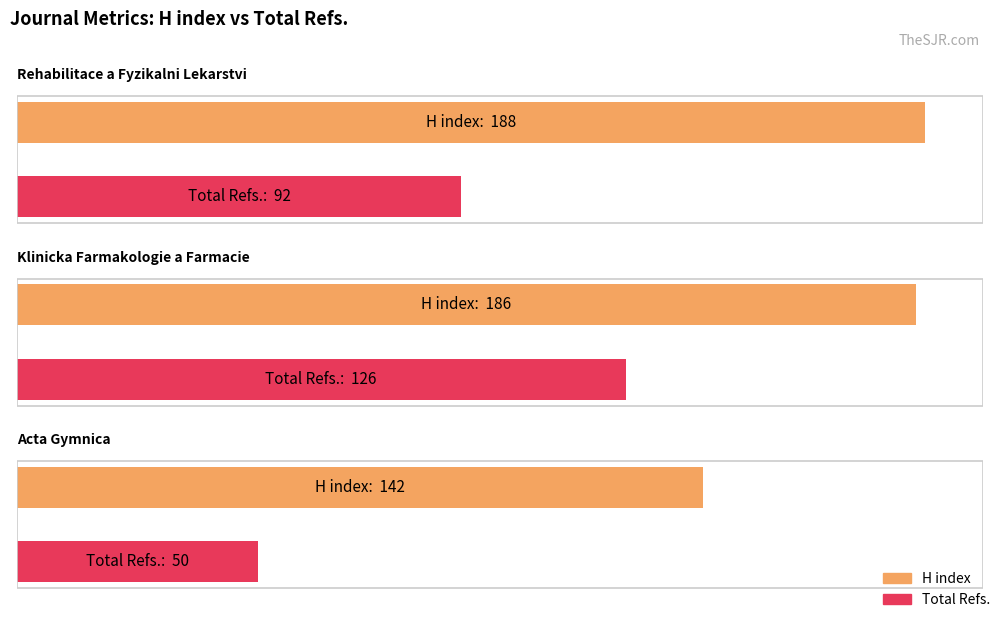

What is the label of the 1st bar from the left?

Rehabilitace a Fyzikalni Lekarstvi